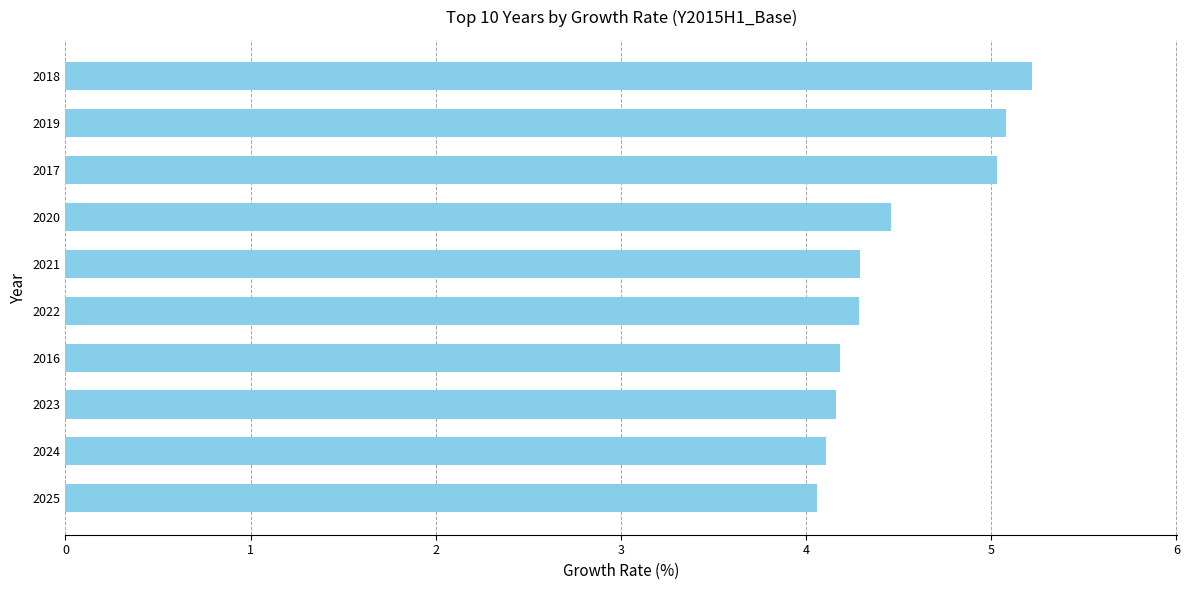

Approximately how many times larger is the value at 2023 compared to 2019?

0.8